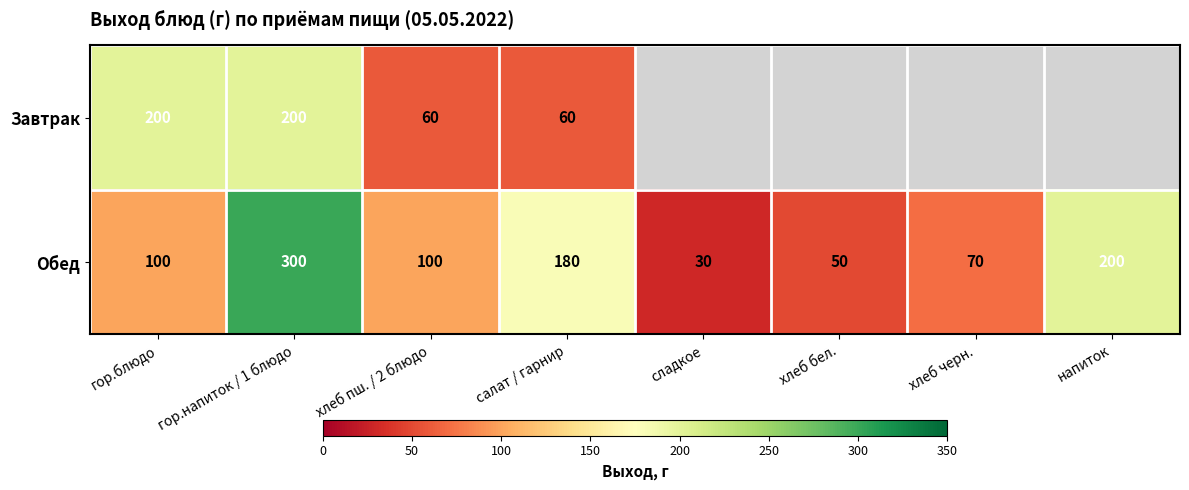

At which category is the sum across all series the highest?

гор.напиток / 1 блюдо